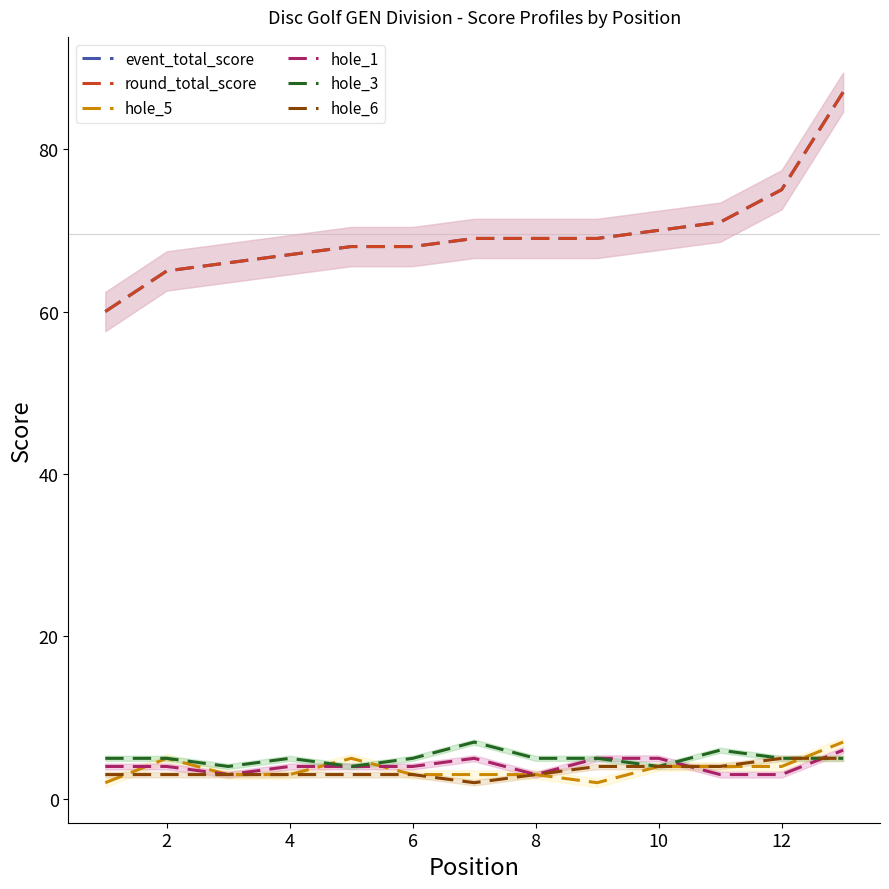

What value does the hole_5 series have at 12?

4